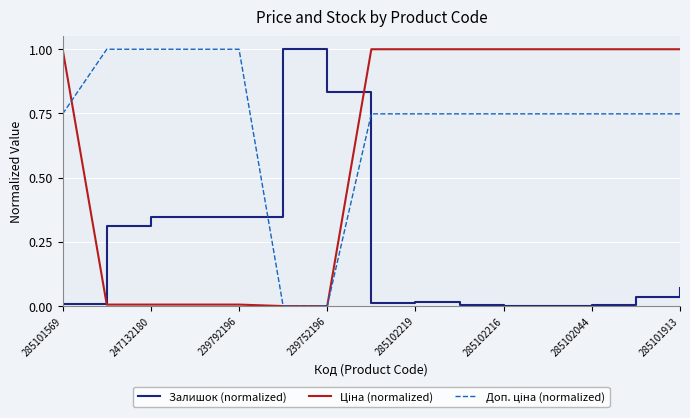

What is the highest value of the Залишок (normalized) series?

1.0